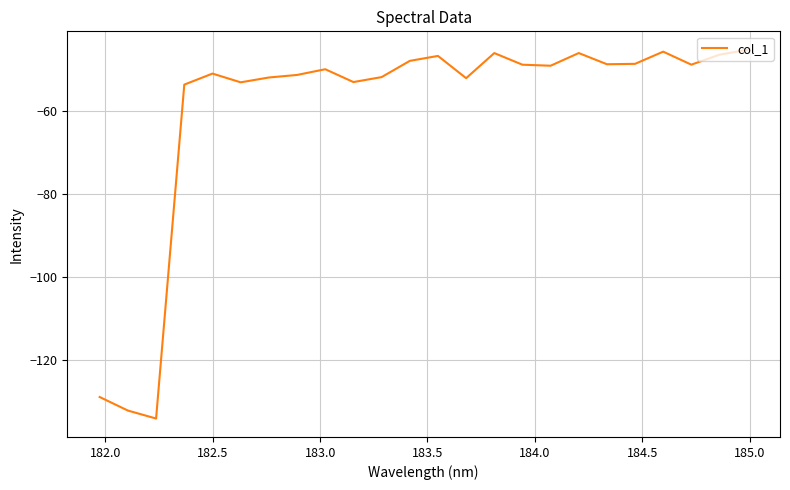

What is the difference between the maximum and minimum values?

88.8